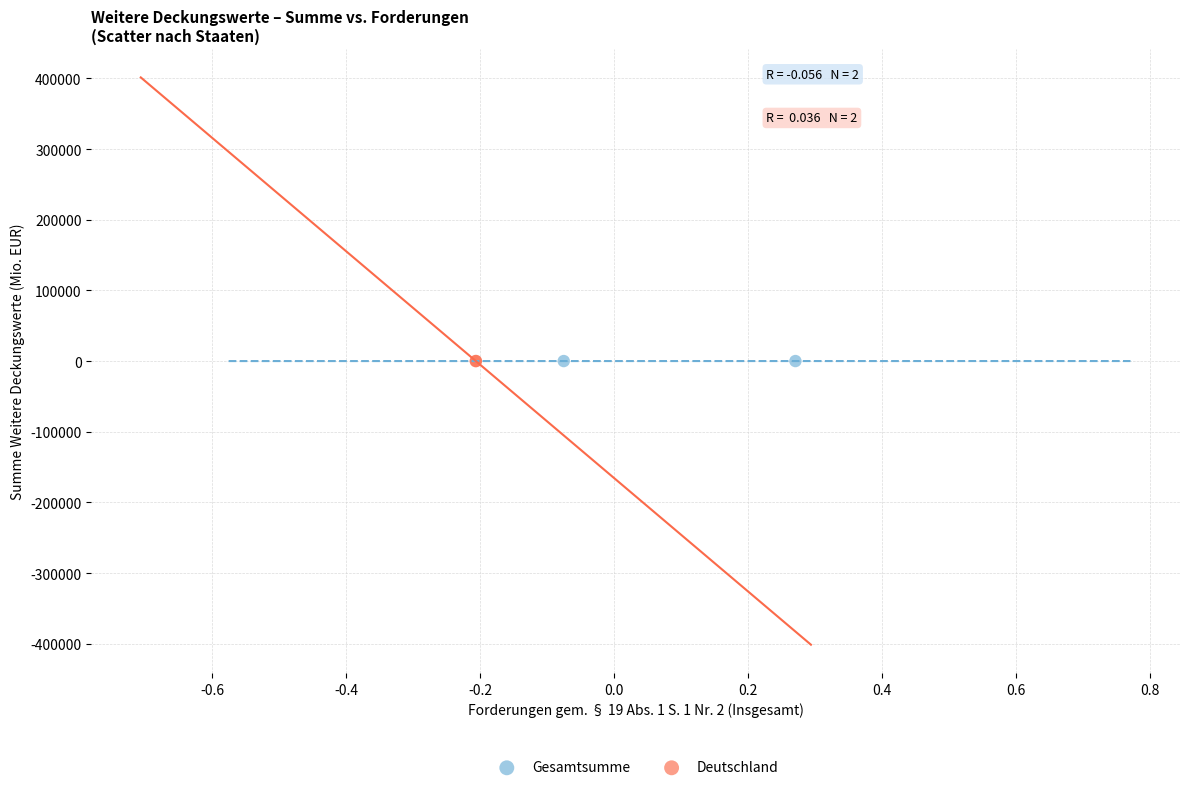

What are all the series names shown in the legend?

Gesamtsumme, Deutschland